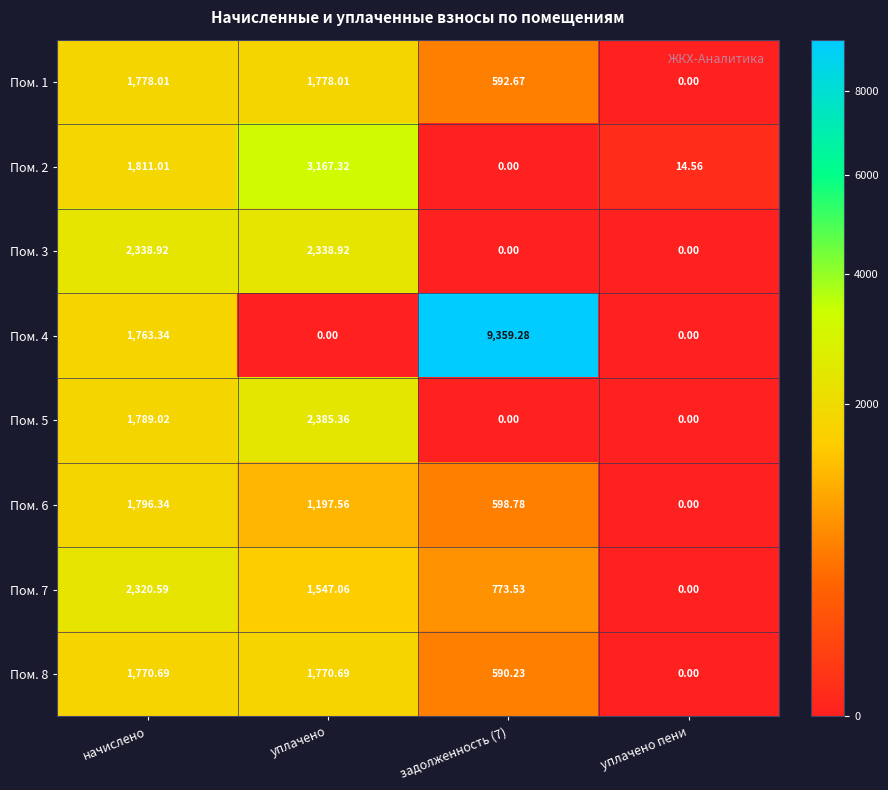

Where does the Пом. 1 series first go above 1778?

начислено